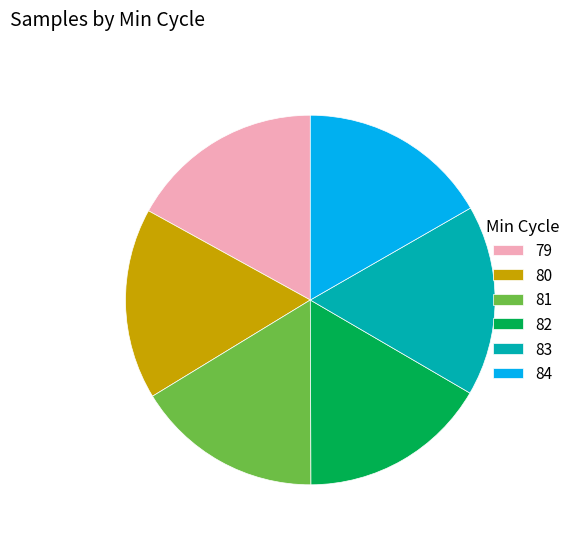

Approximately how many times larger is the value at 82 compared to 80?

1.0